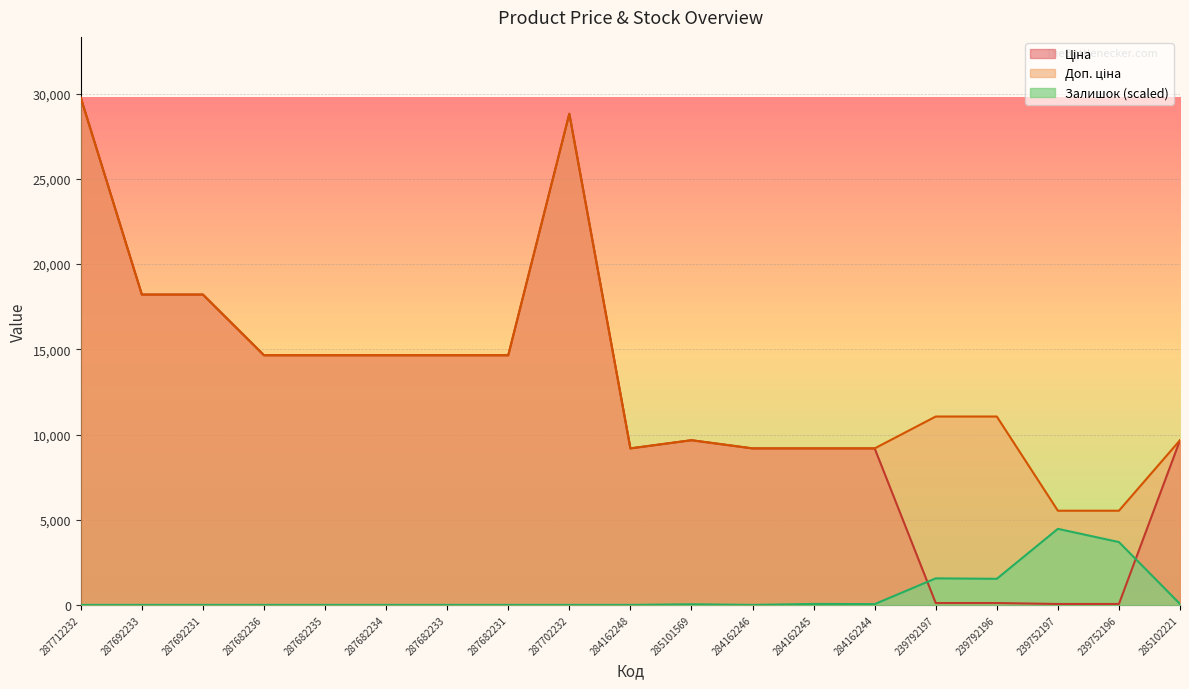

How many lines are shown in the chart?

3